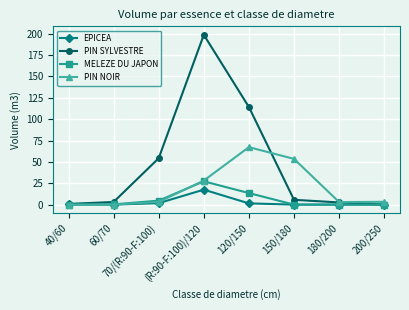

Which series changed the most between 40/60 and 150/180?

PIN NOIR